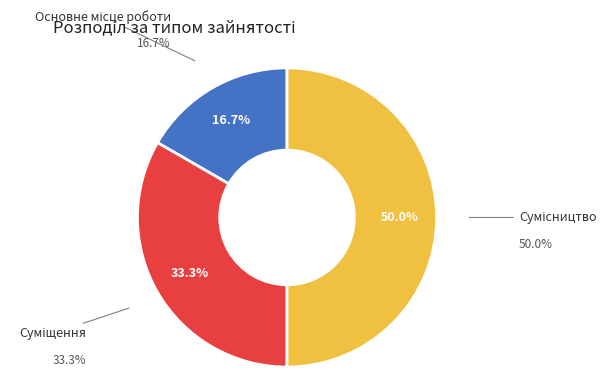

To the nearest percent, what percentage of the pie is Суміщення?

33%